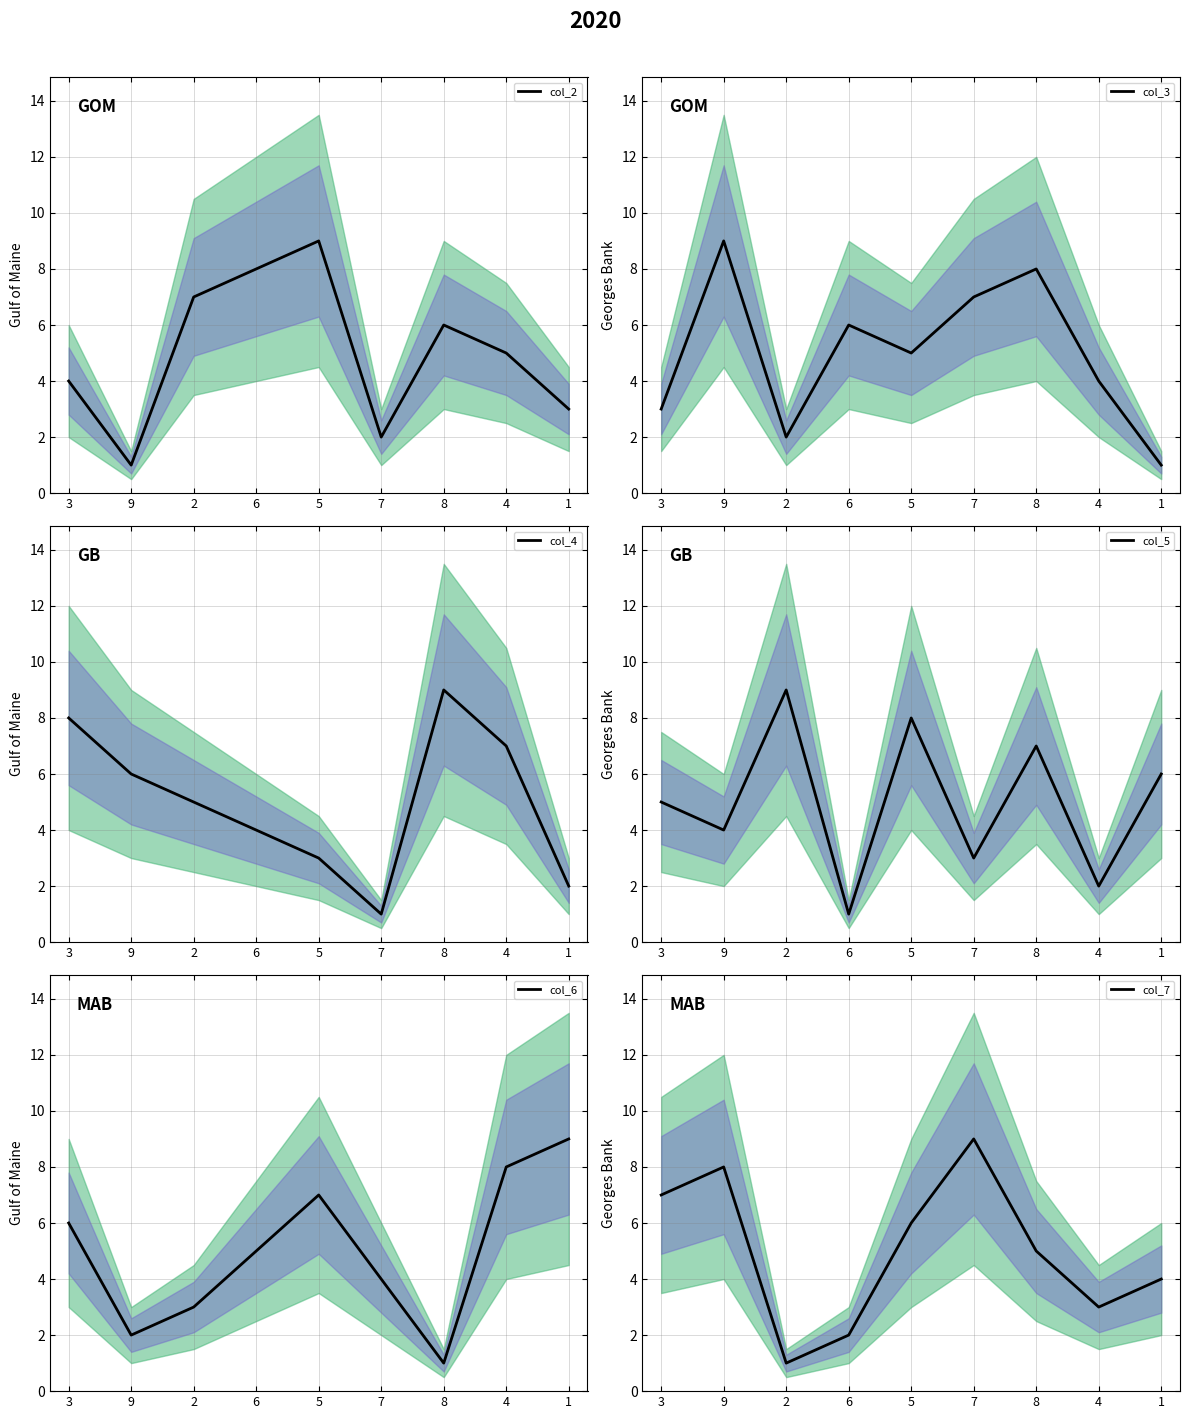

Count the number of categories in the chart.

9